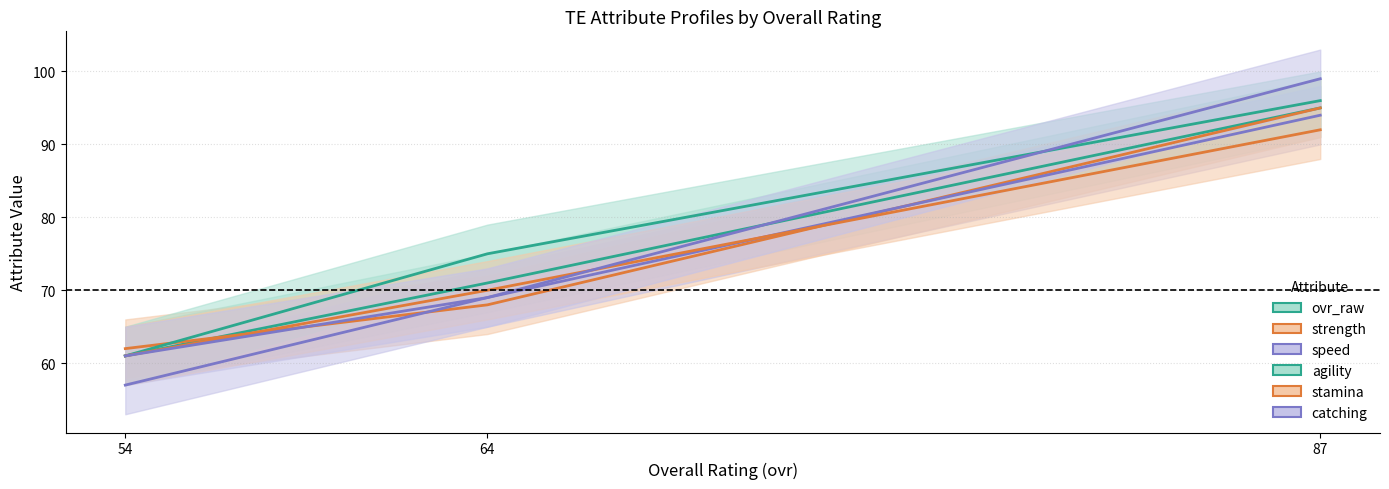

The catching series shows 99 at 87. True or false?

True